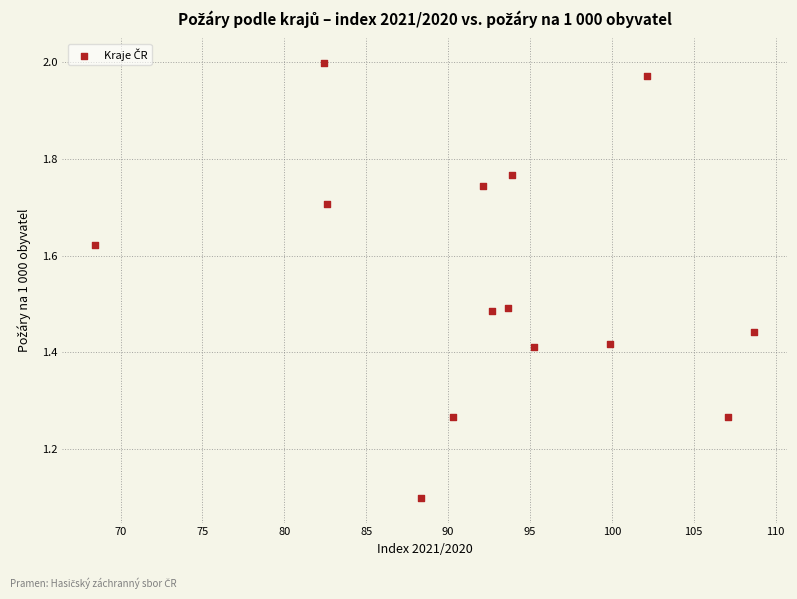

What Y value in the scatter plot is closest to 1?

1.1